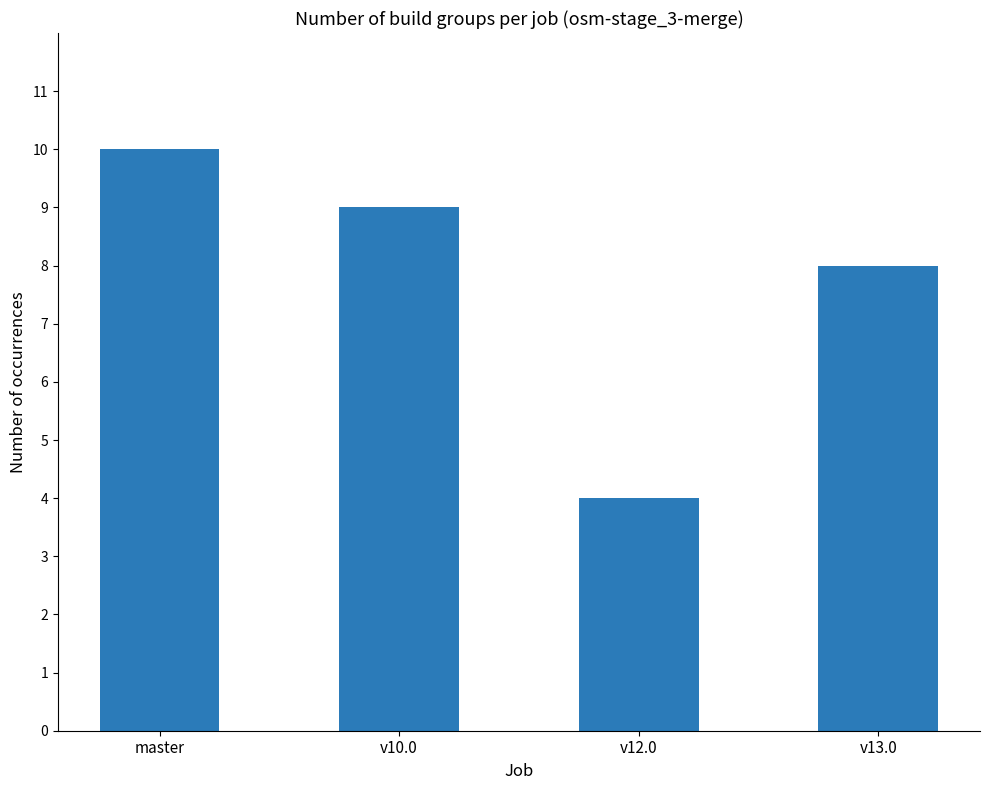

List the labels in order of value, largest first.

master, v10.0, v13.0, v12.0